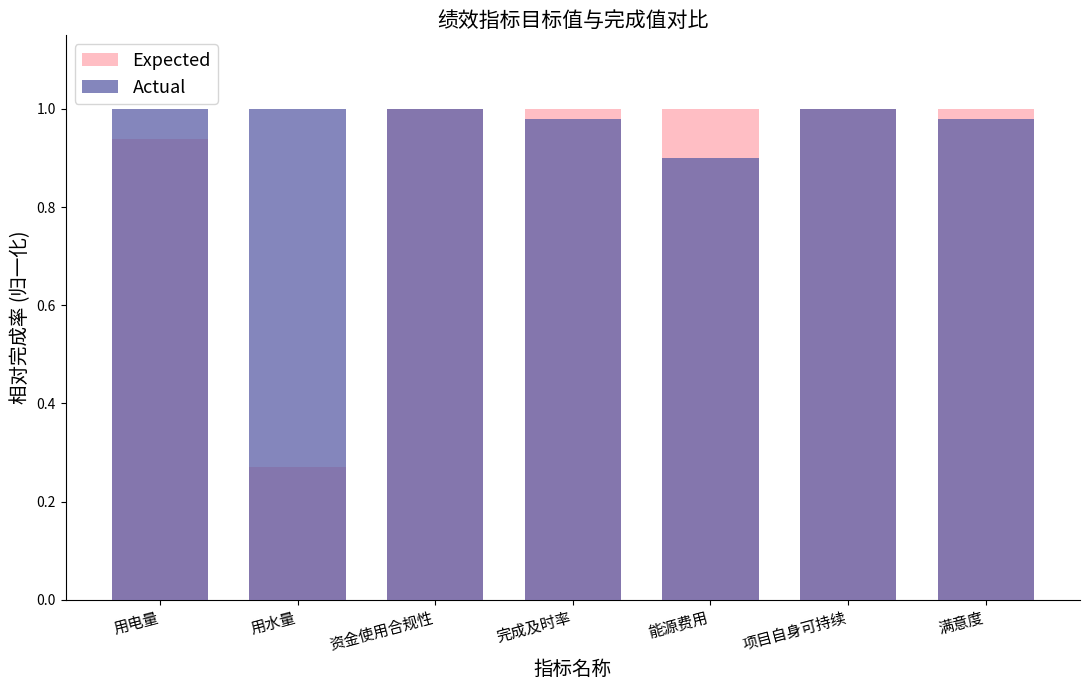

How many bars are there in total?

14